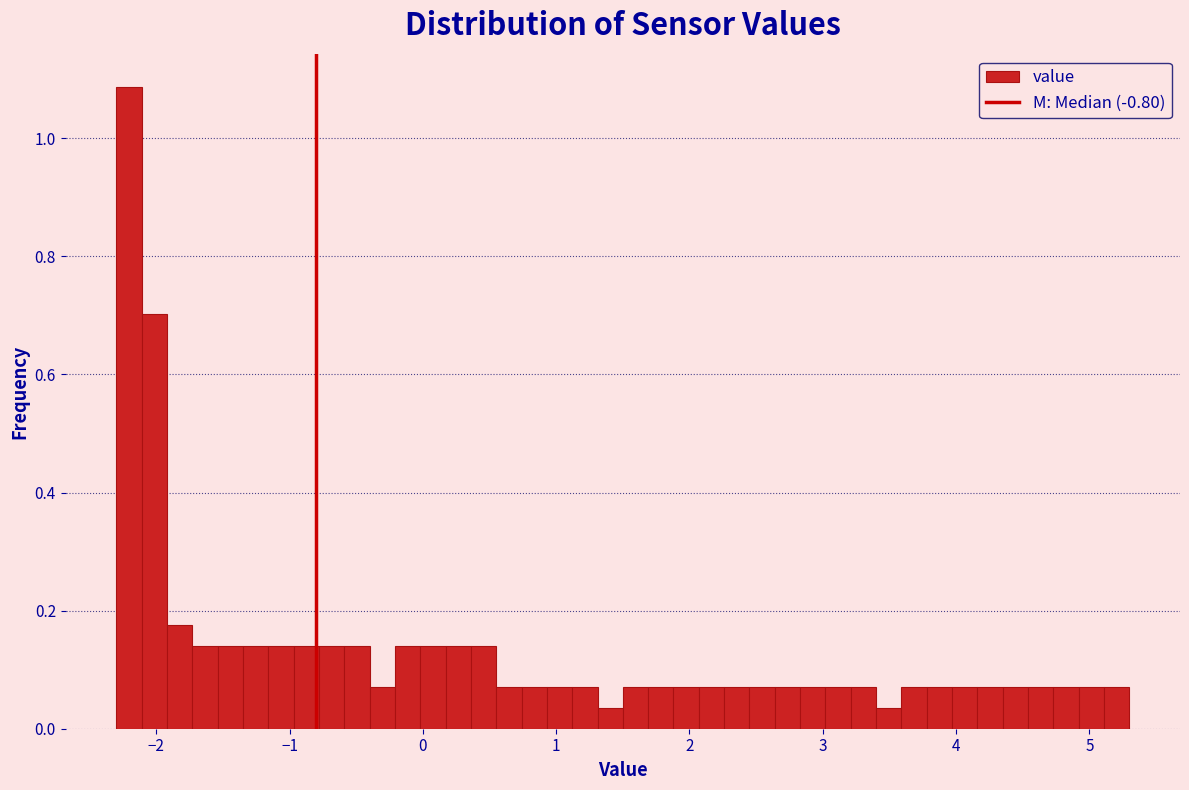

Around what value on the x-axis is the tallest bar? Give the approximate position of its centre, as read against the axis.

-2.2